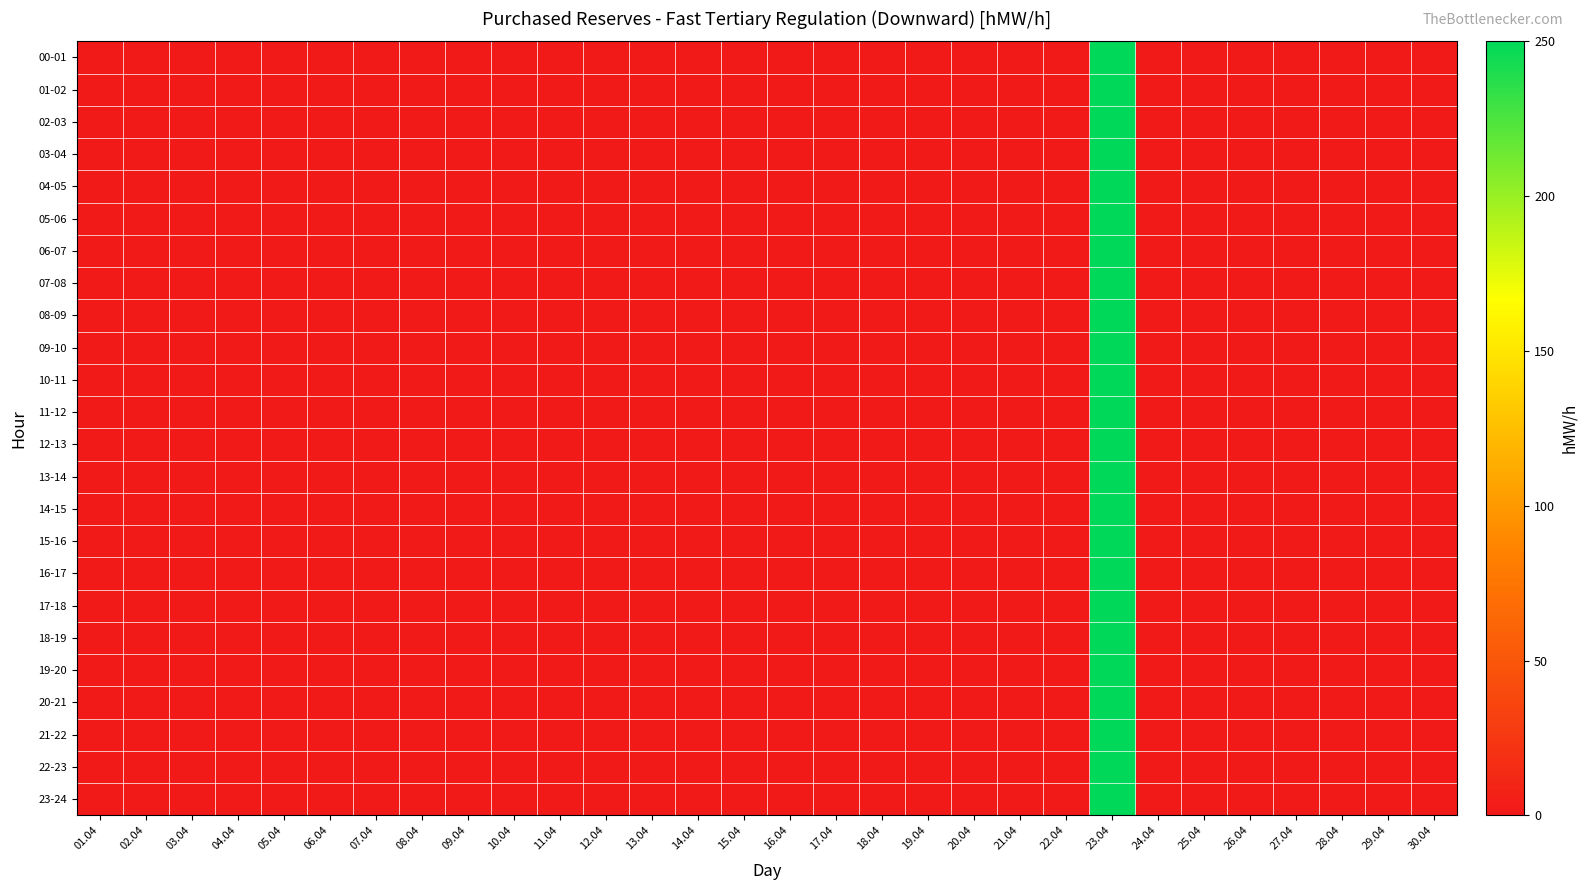

Reading left to right, list all the values displayed in this chart.

00-01: 01.04=0	02.04=0	03.04=0	04.04=0	05.04=0	06.04=0	07.04=0	08.04=0	09.04=0	10.04=0	11.04=0	12.04=0	13.04=0	14.04=0	15.04=0	16.04=0	17.04=0	18.04=0	19.04=0	20.04=0	21.04=0	22.04=0	23.04=250	24.04=0	25.04=0	26.04=0	27.04=0	28.04=0	29.04=0	30.04=0
01-02: 01.04=0	02.04=0	03.04=0	04.04=0	05.04=0	06.04=0	07.04=0	08.04=0	09.04=0	10.04=0	11.04=0	12.04=0	13.04=0	14.04=0	15.04=0	16.04=0	17.04=0	18.04=0	19.04=0	20.04=0	21.04=0	22.04=0	23.04=250	24.04=0	25.04=0	26.04=0	27.04=0	28.04=0	29.04=0	30.04=0
02-03: 01.04=0	02.04=0	03.04=0	04.04=0	05.04=0	06.04=0	07.04=0	08.04=0	09.04=0	10.04=0	11.04=0	12.04=0	13.04=0	14.04=0	15.04=0	16.04=0	17.04=0	18.04=0	19.04=0	20.04=0	21.04=0	22.04=0	23.04=250	24.04=0	25.04=0	26.04=0	27.04=0	28.04=0	29.04=0	30.04=0
03-04: 01.04=0	02.04=0	03.04=0	04.04=0	05.04=0	06.04=0	07.04=0	08.04=0	09.04=0	10.04=0	11.04=0	12.04=0	13.04=0	14.04=0	15.04=0	16.04=0	17.04=0	18.04=0	19.04=0	20.04=0	21.04=0	22.04=0	23.04=250	24.04=0	25.04=0	26.04=0	27.04=0	28.04=0	29.04=0	30.04=0
04-05: 01.04=0	02.04=0	03.04=0	04.04=0	05.04=0	06.04=0	07.04=0	08.04=0	09.04=0	10.04=0	11.04=0	12.04=0	13.04=0	14.04=0	15.04=0	16.04=0	17.04=0	18.04=0	19.04=0	20.04=0	21.04=0	22.04=0	23.04=250	24.04=0	25.04=0	26.04=0	27.04=0	28.04=0	29.04=0	30.04=0
05-06: 01.04=0	02.04=0	03.04=0	04.04=0	05.04=0	06.04=0	07.04=0	08.04=0	09.04=0	10.04=0	11.04=0	12.04=0	13.04=0	14.04=0	15.04=0	16.04=0	17.04=0	18.04=0	19.04=0	20.04=0	21.04=0	22.04=0	23.04=250	24.04=0	25.04=0	26.04=0	27.04=0	28.04=0	29.04=0	30.04=0
06-07: 01.04=0	02.04=0	03.04=0	04.04=0	05.04=0	06.04=0	07.04=0	08.04=0	09.04=0	10.04=0	11.04=0	12.04=0	13.04=0	14.04=0	15.04=0	16.04=0	17.04=0	18.04=0	19.04=0	20.04=0	21.04=0	22.04=0	23.04=250	24.04=0	25.04=0	26.04=0	27.04=0	28.04=0	29.04=0	30.04=0
07-08: 01.04=0	02.04=0	03.04=0	04.04=0	05.04=0	06.04=0	07.04=0	08.04=0	09.04=0	10.04=0	11.04=0	12.04=0	13.04=0	14.04=0	15.04=0	16.04=0	17.04=0	18.04=0	19.04=0	20.04=0	21.04=0	22.04=0	23.04=250	24.04=0	25.04=0	26.04=0	27.04=0	28.04=0	29.04=0	30.04=0
08-09: 01.04=0	02.04=0	03.04=0	04.04=0	05.04=0	06.04=0	07.04=0	08.04=0	09.04=0	10.04=0	11.04=0	12.04=0	13.04=0	14.04=0	15.04=0	16.04=0	17.04=0	18.04=0	19.04=0	20.04=0	21.04=0	22.04=0	23.04=250	24.04=0	25.04=0	26.04=0	27.04=0	28.04=0	29.04=0	30.04=0
09-10: 01.04=0	02.04=0	03.04=0	04.04=0	05.04=0	06.04=0	07.04=0	08.04=0	09.04=0	10.04=0	11.04=0	12.04=0	13.04=0	14.04=0	15.04=0	16.04=0	17.04=0	18.04=0	19.04=0	20.04=0	21.04=0	22.04=0	23.04=250	24.04=0	25.04=0	26.04=0	27.04=0	28.04=0	29.04=0	30.04=0
10-11: 01.04=0	02.04=0	03.04=0	04.04=0	05.04=0	06.04=0	07.04=0	08.04=0	09.04=0	10.04=0	11.04=0	12.04=0	13.04=0	14.04=0	15.04=0	16.04=0	17.04=0	18.04=0	19.04=0	20.04=0	21.04=0	22.04=0	23.04=250	24.04=0	25.04=0	26.04=0	27.04=0	28.04=0	29.04=0	30.04=0
11-12: 01.04=0	02.04=0	03.04=0	04.04=0	05.04=0	06.04=0	07.04=0	08.04=0	09.04=0	10.04=0	11.04=0	12.04=0	13.04=0	14.04=0	15.04=0	16.04=0	17.04=0	18.04=0	19.04=0	20.04=0	21.04=0	22.04=0	23.04=250	24.04=0	25.04=0	26.04=0	27.04=0	28.04=0	29.04=0	30.04=0
12-13: 01.04=0	02.04=0	03.04=0	04.04=0	05.04=0	06.04=0	07.04=0	08.04=0	09.04=0	10.04=0	11.04=0	12.04=0	13.04=0	14.04=0	15.04=0	16.04=0	17.04=0	18.04=0	19.04=0	20.04=0	21.04=0	22.04=0	23.04=250	24.04=0	25.04=0	26.04=0	27.04=0	28.04=0	29.04=0	30.04=0
13-14: 01.04=0	02.04=0	03.04=0	04.04=0	05.04=0	06.04=0	07.04=0	08.04=0	09.04=0	10.04=0	11.04=0	12.04=0	13.04=0	14.04=0	15.04=0	16.04=0	17.04=0	18.04=0	19.04=0	20.04=0	21.04=0	22.04=0	23.04=250	24.04=0	25.04=0	26.04=0	27.04=0	28.04=0	29.04=0	30.04=0
14-15: 01.04=0	02.04=0	03.04=0	04.04=0	05.04=0	06.04=0	07.04=0	08.04=0	09.04=0	10.04=0	11.04=0	12.04=0	13.04=0	14.04=0	15.04=0	16.04=0	17.04=0	18.04=0	19.04=0	20.04=0	21.04=0	22.04=0	23.04=250	24.04=0	25.04=0	26.04=0	27.04=0	28.04=0	29.04=0	30.04=0
15-16: 01.04=0	02.04=0	03.04=0	04.04=0	05.04=0	06.04=0	07.04=0	08.04=0	09.04=0	10.04=0	11.04=0	12.04=0	13.04=0	14.04=0	15.04=0	16.04=0	17.04=0	18.04=0	19.04=0	20.04=0	21.04=0	22.04=0	23.04=250	24.04=0	25.04=0	26.04=0	27.04=0	28.04=0	29.04=0	30.04=0
16-17: 01.04=0	02.04=0	03.04=0	04.04=0	05.04=0	06.04=0	07.04=0	08.04=0	09.04=0	10.04=0	11.04=0	12.04=0	13.04=0	14.04=0	15.04=0	16.04=0	17.04=0	18.04=0	19.04=0	20.04=0	21.04=0	22.04=0	23.04=250	24.04=0	25.04=0	26.04=0	27.04=0	28.04=0	29.04=0	30.04=0
17-18: 01.04=0	02.04=0	03.04=0	04.04=0	05.04=0	06.04=0	07.04=0	08.04=0	09.04=0	10.04=0	11.04=0	12.04=0	13.04=0	14.04=0	15.04=0	16.04=0	17.04=0	18.04=0	19.04=0	20.04=0	21.04=0	22.04=0	23.04=250	24.04=0	25.04=0	26.04=0	27.04=0	28.04=0	29.04=0	30.04=0
18-19: 01.04=0	02.04=0	03.04=0	04.04=0	05.04=0	06.04=0	07.04=0	08.04=0	09.04=0	10.04=0	11.04=0	12.04=0	13.04=0	14.04=0	15.04=0	16.04=0	17.04=0	18.04=0	19.04=0	20.04=0	21.04=0	22.04=0	23.04=250	24.04=0	25.04=0	26.04=0	27.04=0	28.04=0	29.04=0	30.04=0
19-20: 01.04=0	02.04=0	03.04=0	04.04=0	05.04=0	06.04=0	07.04=0	08.04=0	09.04=0	10.04=0	11.04=0	12.04=0	13.04=0	14.04=0	15.04=0	16.04=0	17.04=0	18.04=0	19.04=0	20.04=0	21.04=0	22.04=0	23.04=250	24.04=0	25.04=0	26.04=0	27.04=0	28.04=0	29.04=0	30.04=0
20-21: 01.04=0	02.04=0	03.04=0	04.04=0	05.04=0	06.04=0	07.04=0	08.04=0	09.04=0	10.04=0	11.04=0	12.04=0	13.04=0	14.04=0	15.04=0	16.04=0	17.04=0	18.04=0	19.04=0	20.04=0	21.04=0	22.04=0	23.04=250	24.04=0	25.04=0	26.04=0	27.04=0	28.04=0	29.04=0	30.04=0
21-22: 01.04=0	02.04=0	03.04=0	04.04=0	05.04=0	06.04=0	07.04=0	08.04=0	09.04=0	10.04=0	11.04=0	12.04=0	13.04=0	14.04=0	15.04=0	16.04=0	17.04=0	18.04=0	19.04=0	20.04=0	21.04=0	22.04=0	23.04=250	24.04=0	25.04=0	26.04=0	27.04=0	28.04=0	29.04=0	30.04=0
22-23: 01.04=0	02.04=0	03.04=0	04.04=0	05.04=0	06.04=0	07.04=0	08.04=0	09.04=0	10.04=0	11.04=0	12.04=0	13.04=0	14.04=0	15.04=0	16.04=0	17.04=0	18.04=0	19.04=0	20.04=0	21.04=0	22.04=0	23.04=250	24.04=0	25.04=0	26.04=0	27.04=0	28.04=0	29.04=0	30.04=0
23-24: 01.04=0	02.04=0	03.04=0	04.04=0	05.04=0	06.04=0	07.04=0	08.04=0	09.04=0	10.04=0	11.04=0	12.04=0	13.04=0	14.04=0	15.04=0	16.04=0	17.04=0	18.04=0	19.04=0	20.04=0	21.04=0	22.04=0	23.04=250	24.04=0	25.04=0	26.04=0	27.04=0	28.04=0	29.04=0	30.04=0